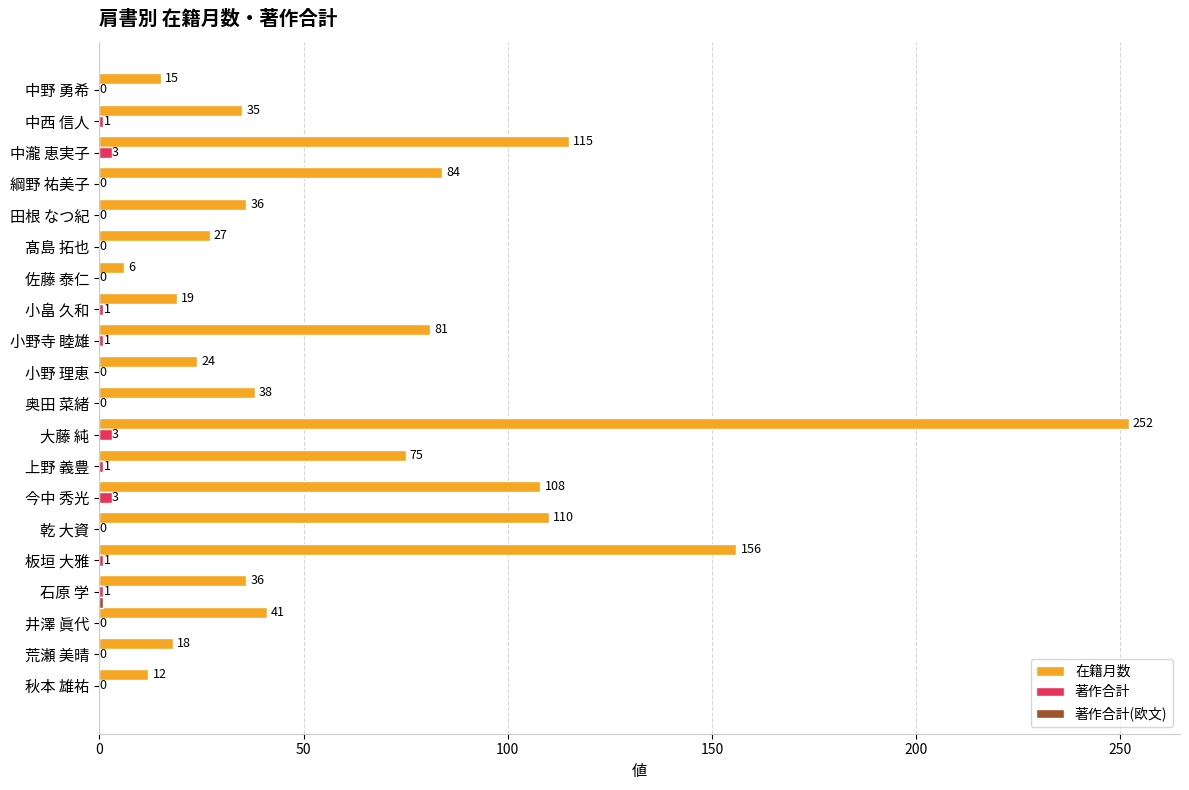

How many positive values does the 著作合計 series have?

9